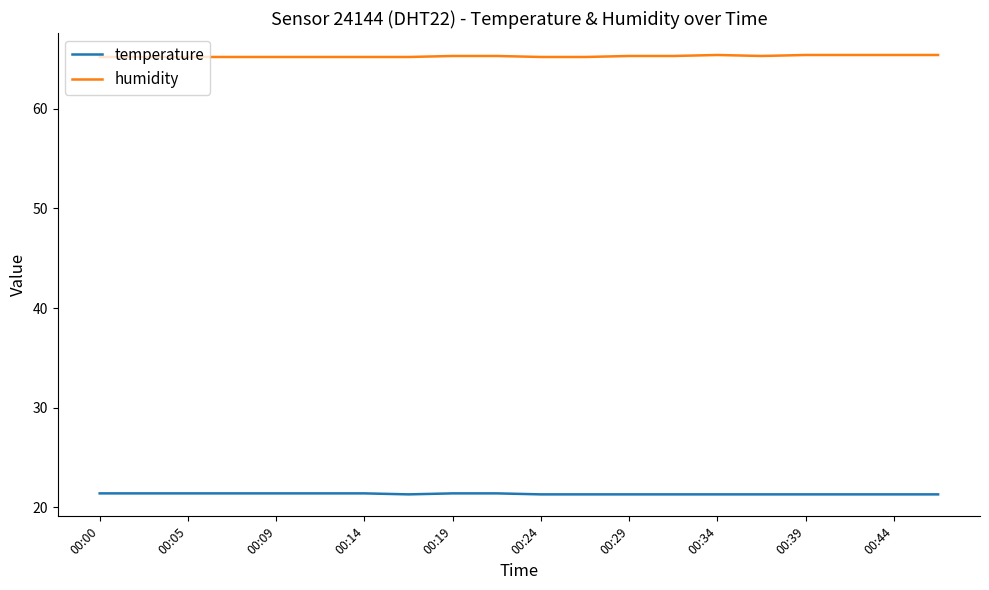

List the series in order of their overall mean, highest first.

humidity, temperature